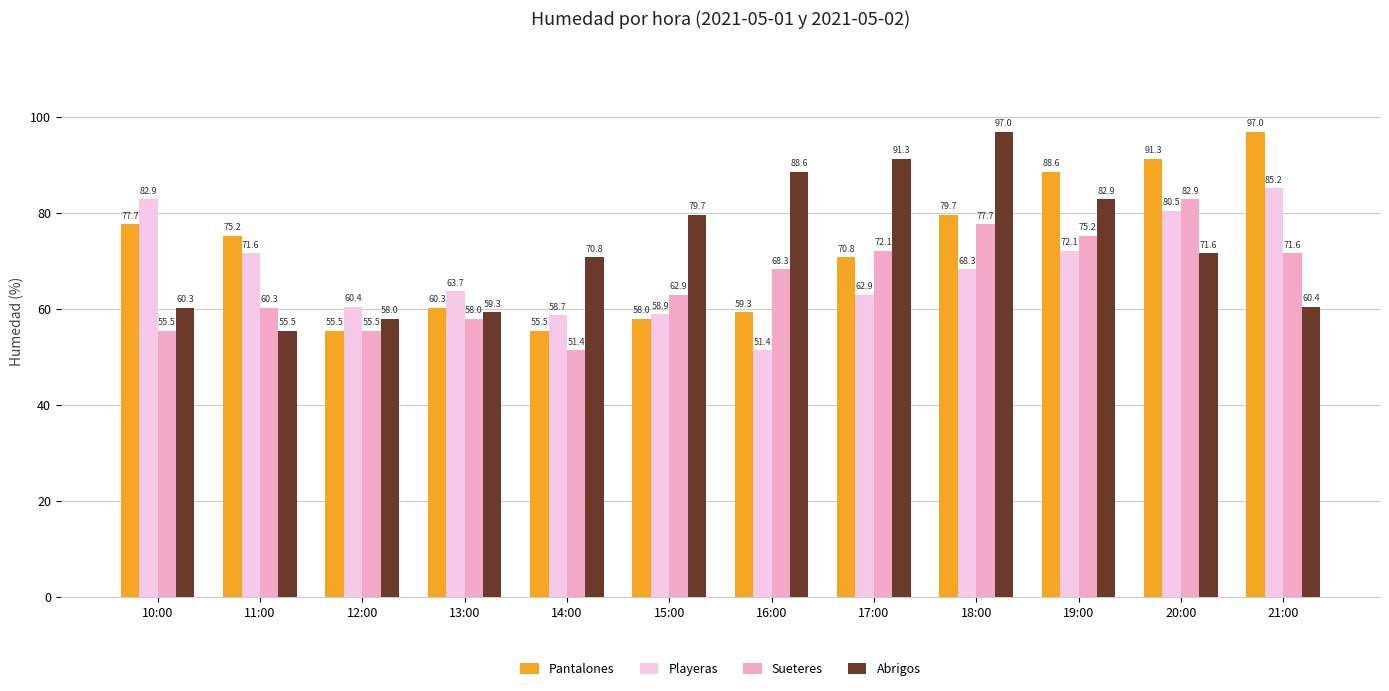

At which category is the sum across all series the highest?

20:00